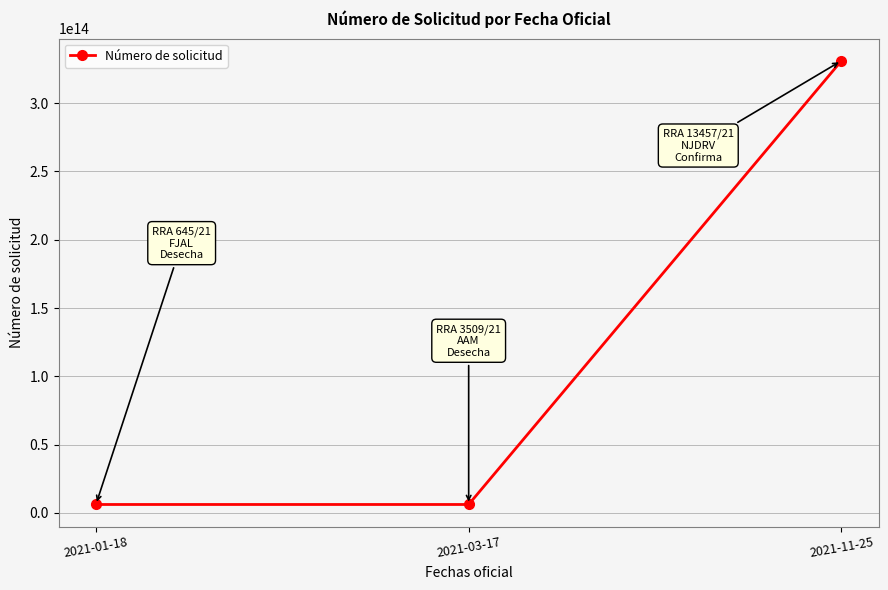

Is it true that the value at 2021-11-25 is 331040621000010?

True